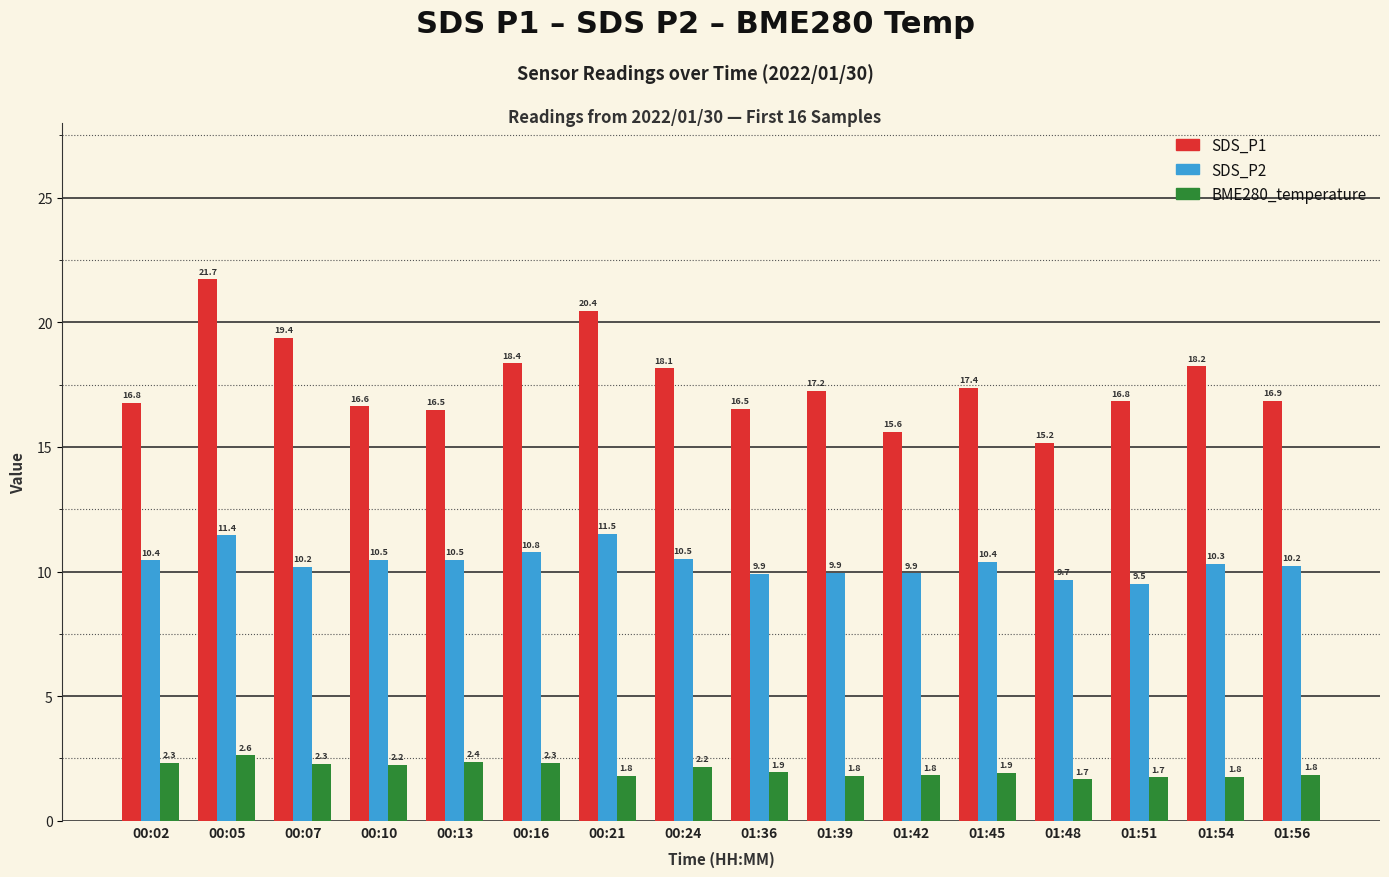

What position from the left is 00:07?

3